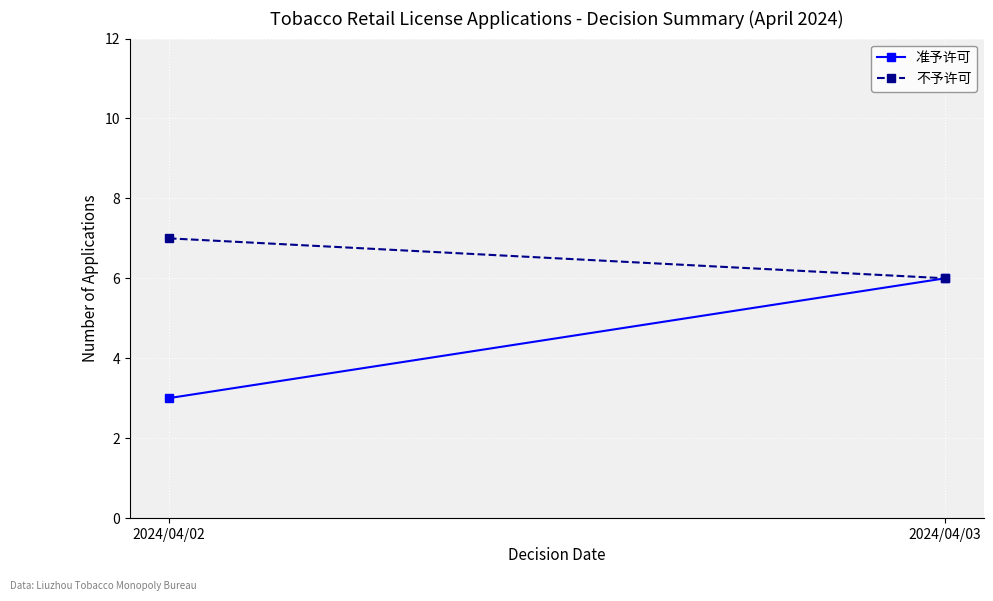

Between 2024/04/03 and 2024/04/02, which is larger?

2024/04/03